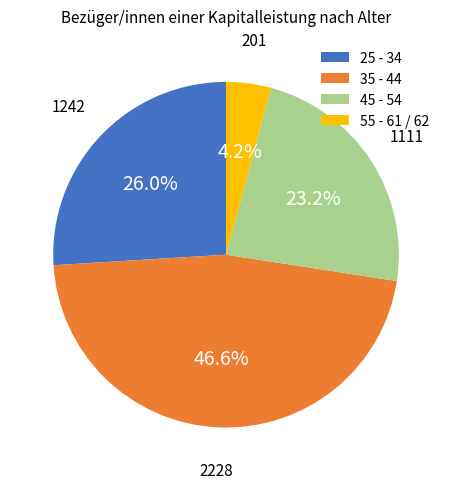

The 55 - 61 / 62 slice represents 18% of the pie. True or false?

False